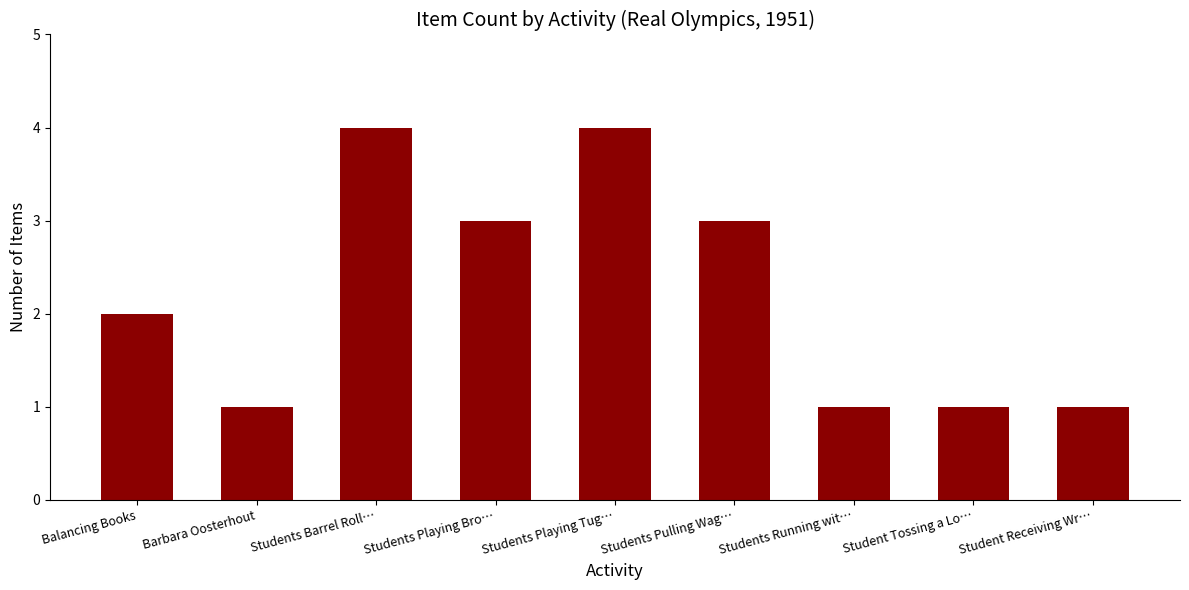

What position from the left is Balancing Books?

1